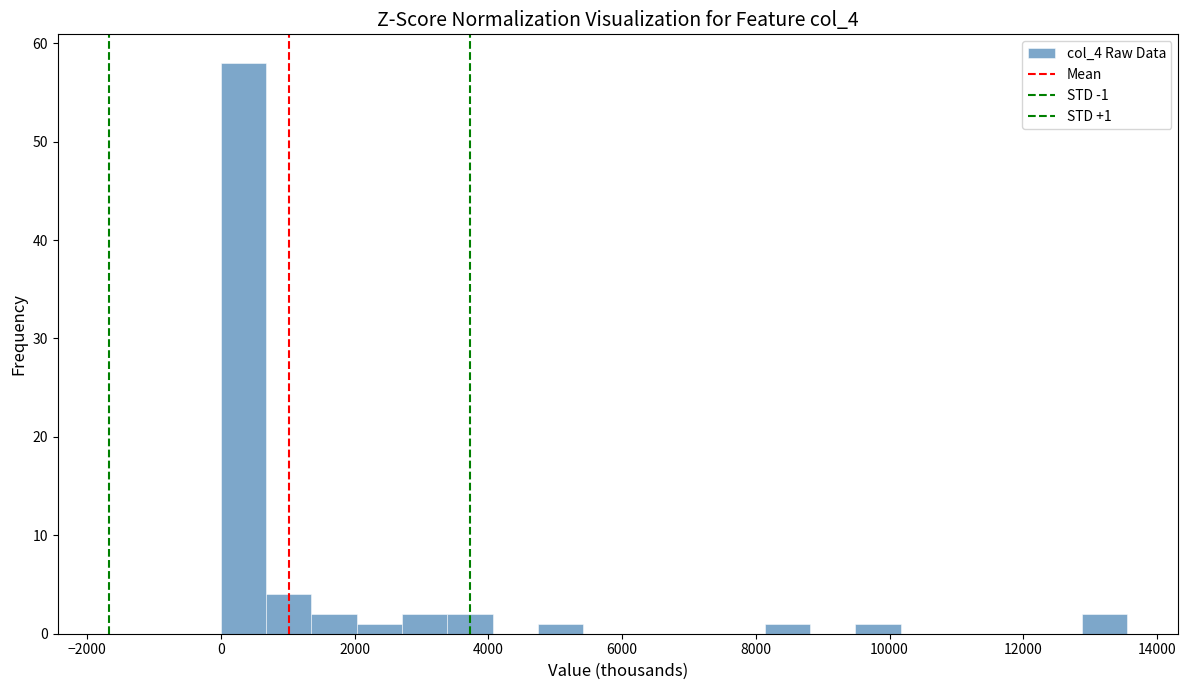

Read against the x-axis, roughly where is the centre of the tallest bar?

400